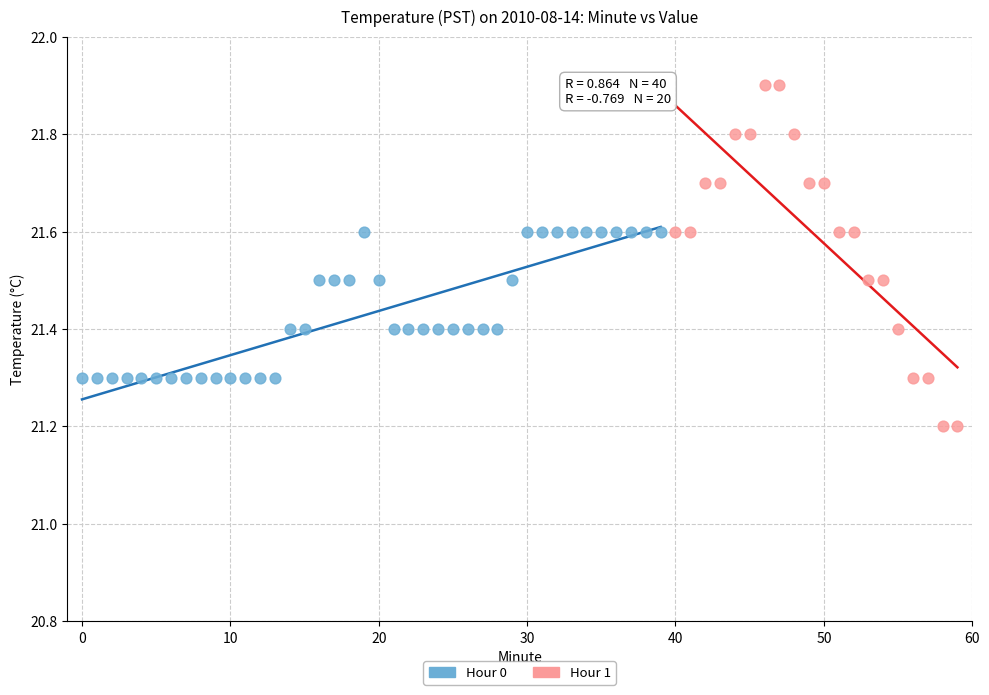

Which series contains the highest Y value?

Hour 1